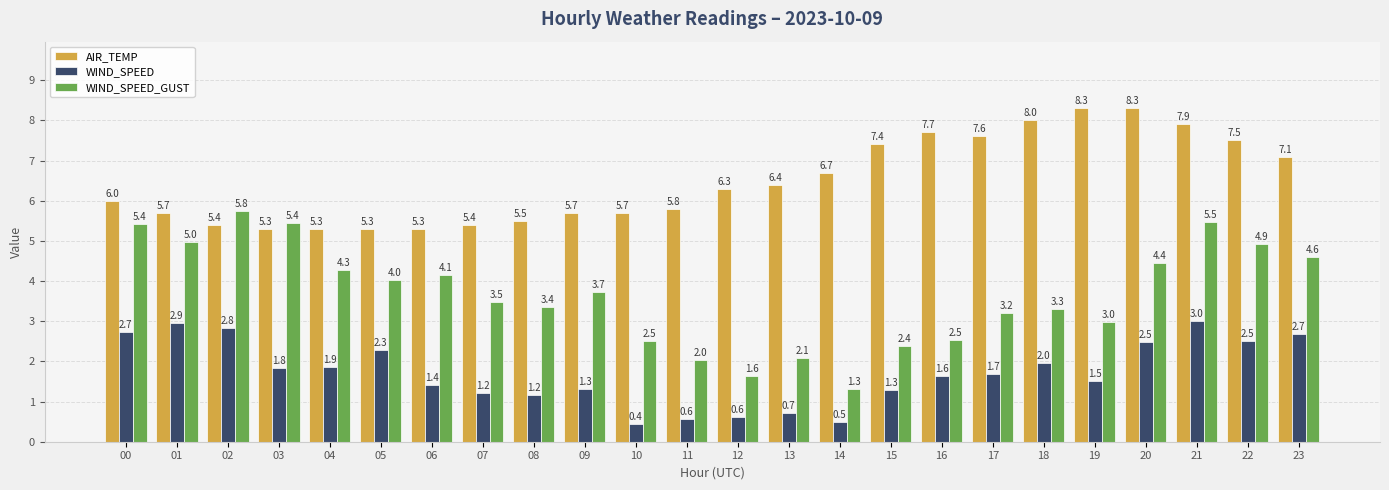

Between 19 and 21, which series saw the biggest shift?

WIND_SPEED_GUST